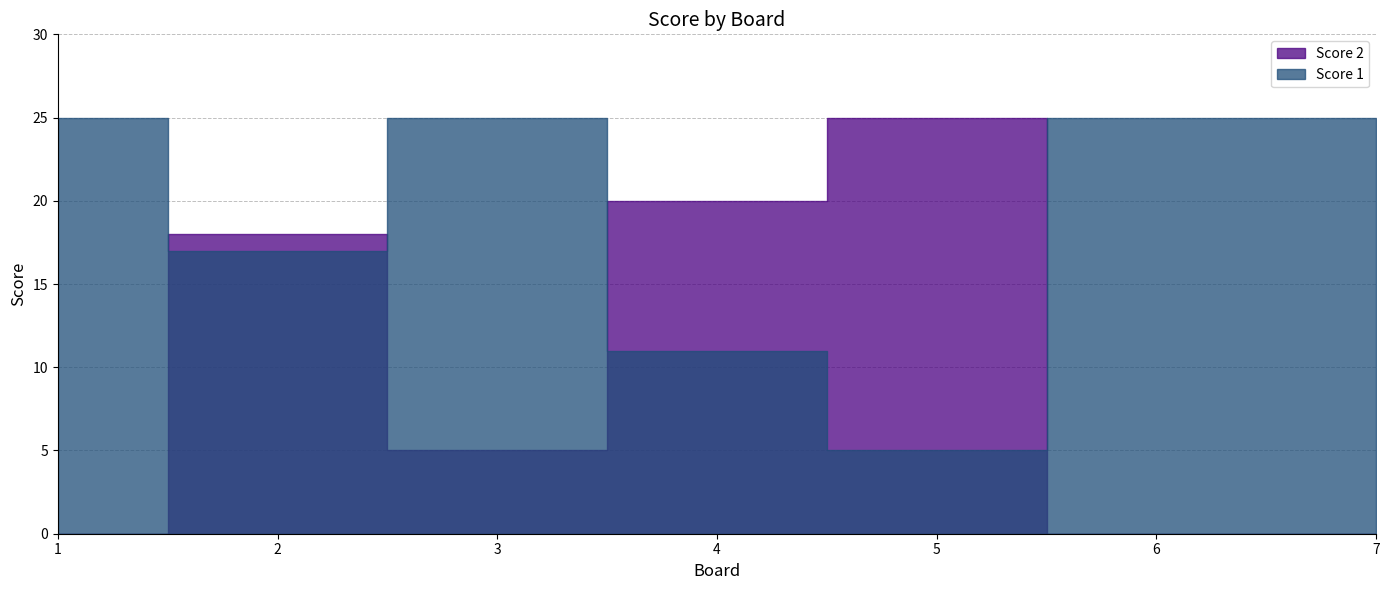

List the series in order of their peak value, lowest first.

Score 2, Score 1